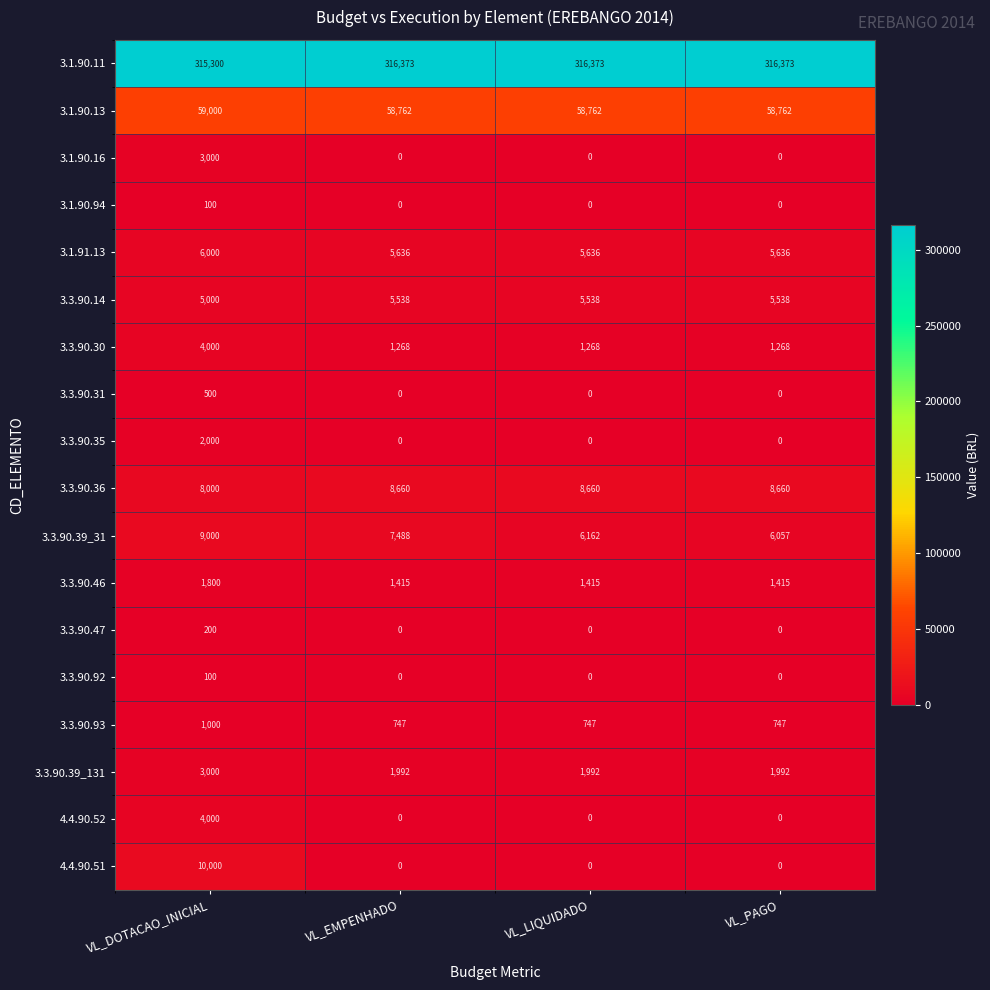

Which series changed the most between VL_DOTACAO_INICIAL and VL_LIQUIDADO?

4.4.90.51